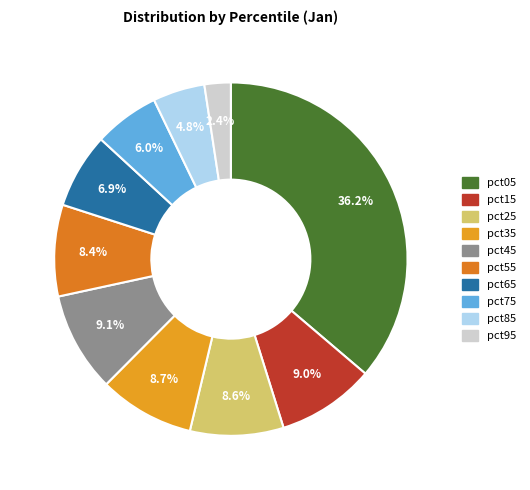

Is there any slice that represents more than half of the pie?

No